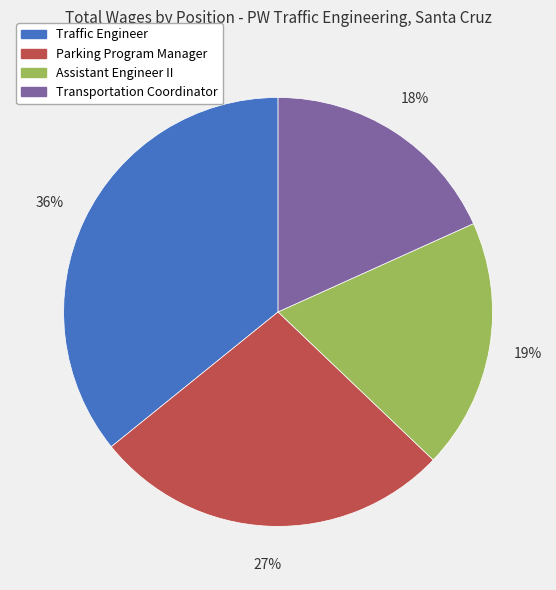

Approximately how many times larger is the value at Traffic Engineer compared to Assistant Engineer II?

1.9